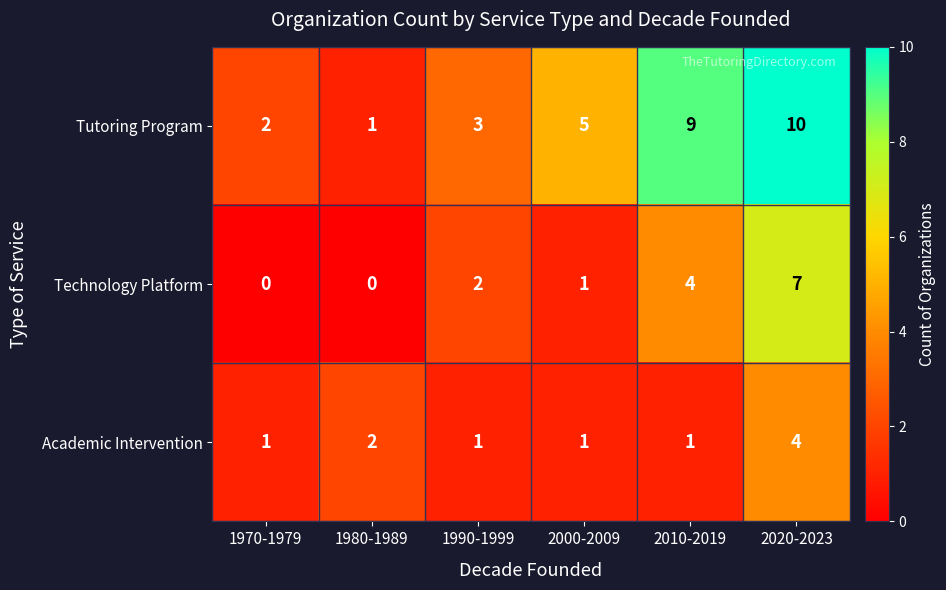

Is it true that Technology Platform equals 0 at 1970-1979?

True